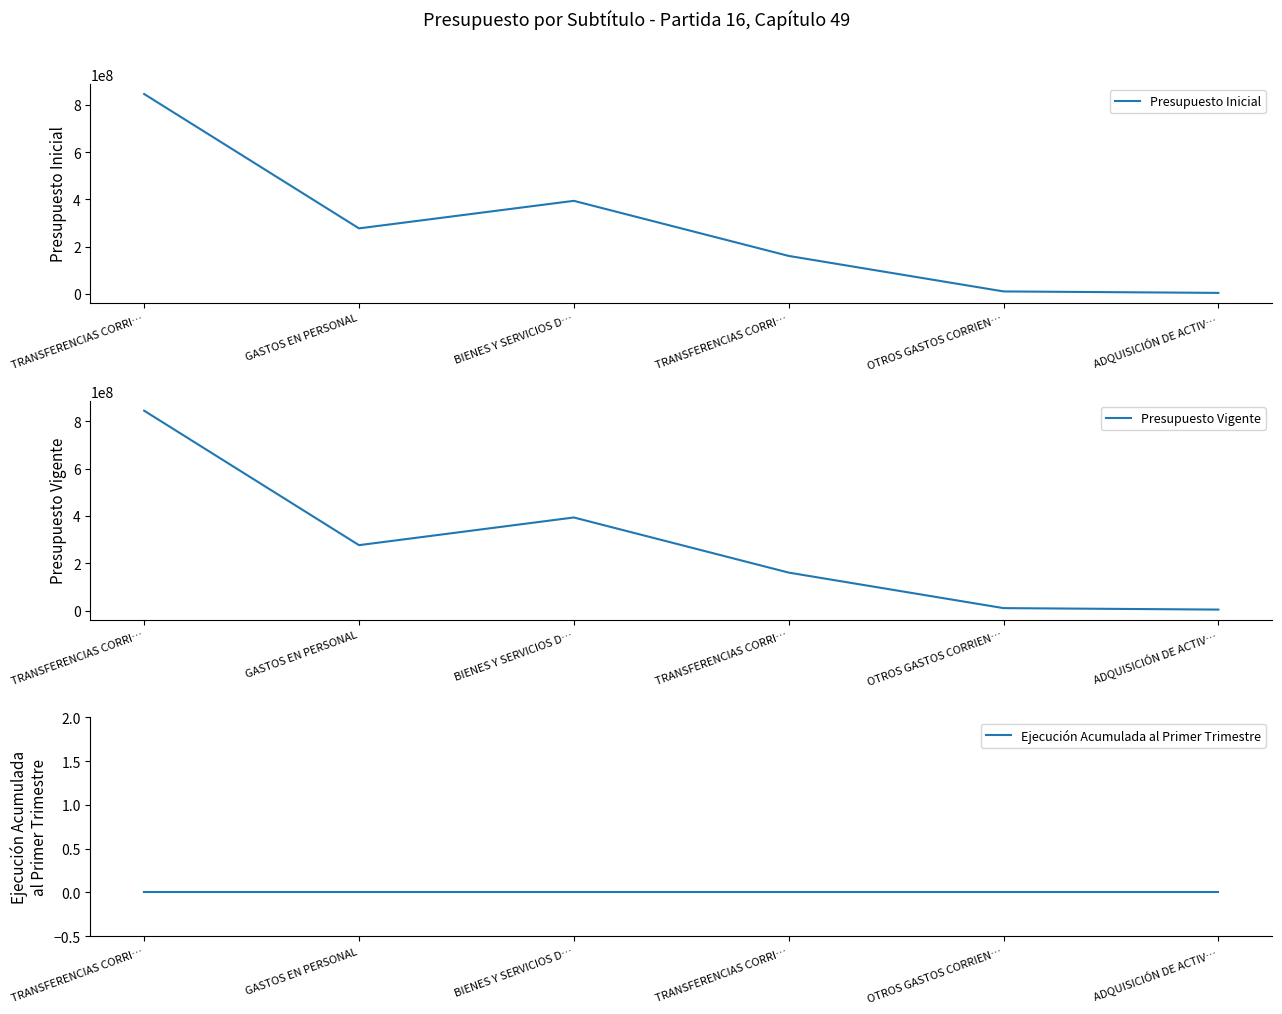

True or false: Presupuesto Vigente has a value of 160531163 at TRANSFERENCIAS CORRI….

True